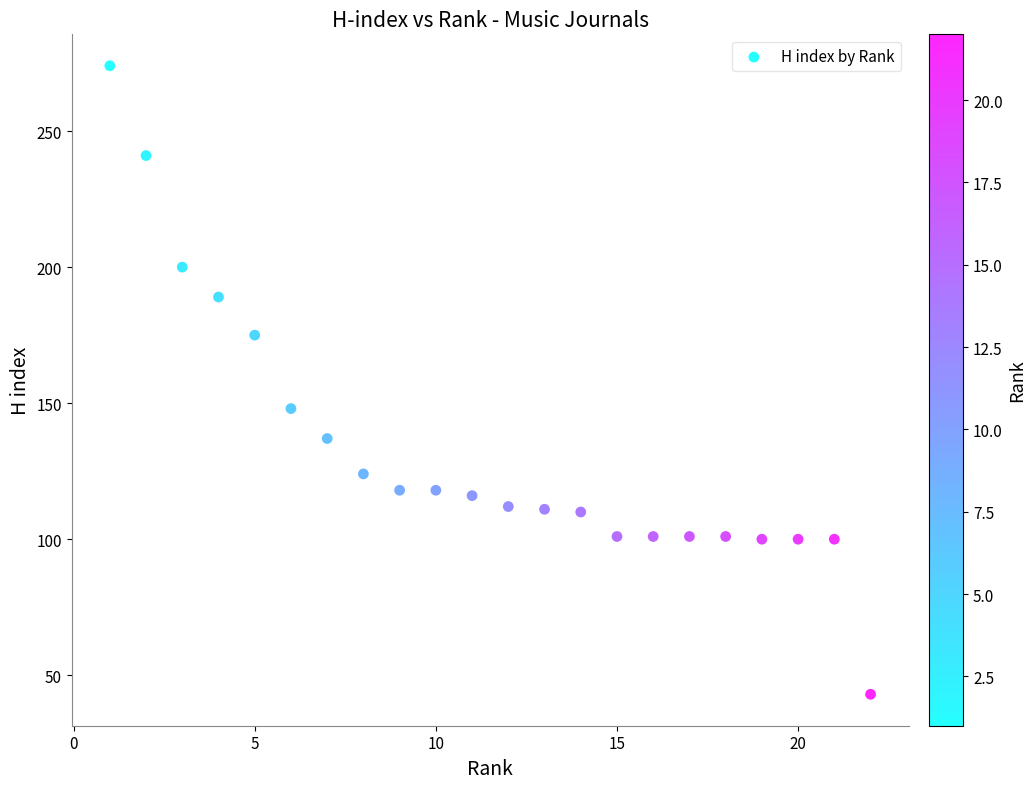

What is the range of Y values (max minus min)?

231